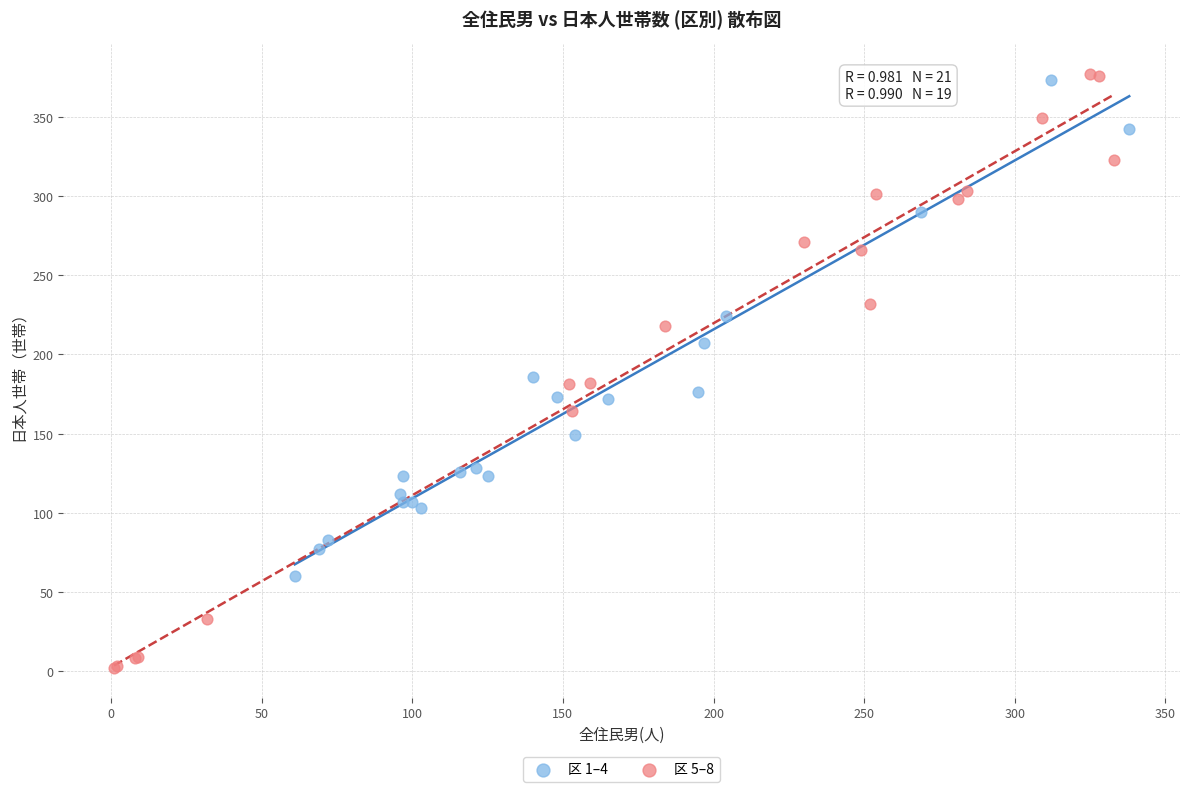

What are all the series names shown in the legend?

区 1–4, 区 5–8